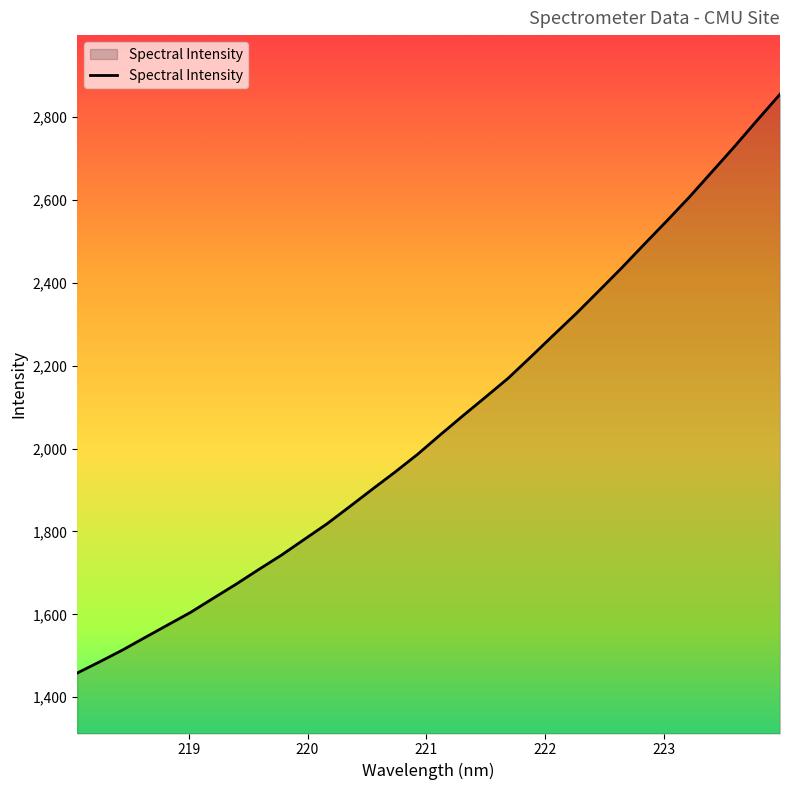

What is the difference between the second highest and second lowest values?

1307.1